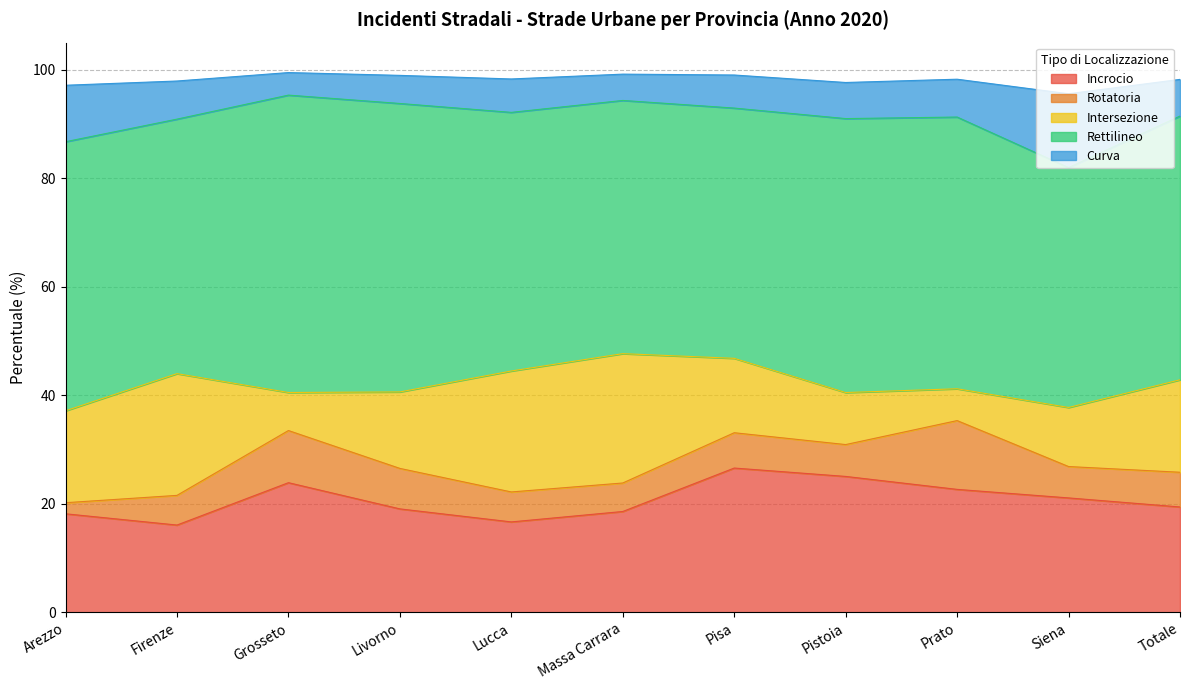

Read the Rettilineo value at Totale.

48.6